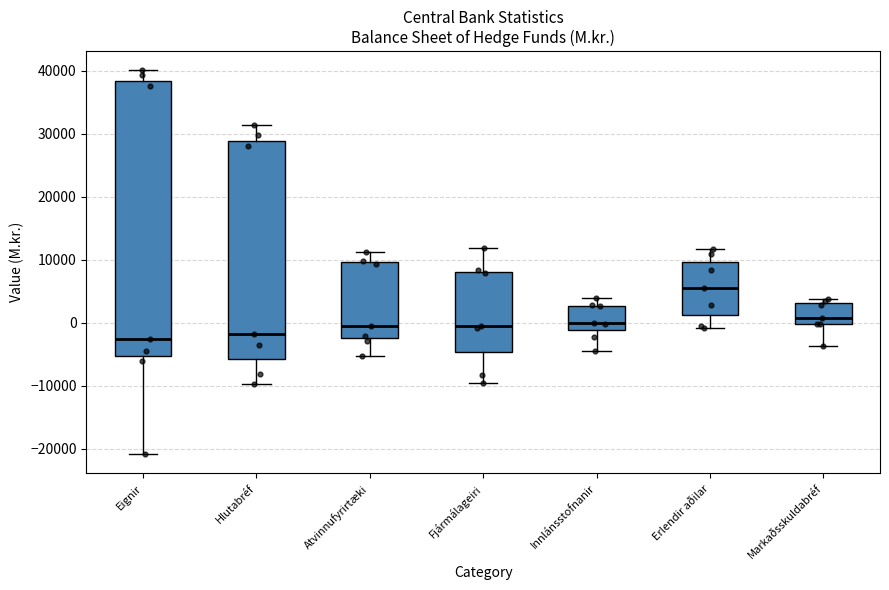

Reading left to right, transcribe this box plot: for each box, give where its median line is, the range the box spans, and where its two whiskers end, as read against the y-axis. The values are not printed on the chart, so give them approximately, as read against the axis.

Eignir: median -3000, box -5000 to 38000, whiskers -21000 to 40000
Hlutabréf: median -2000, box -6000 to 29000, whiskers -10000 to 31000
Atvinnufyrirtæki: median 0, box -2000 to 10000, whiskers -5000 to 11000
Fjármálageiri: median 0, box -5000 to 8000, whiskers -10000 to 12000
Innlánsstofnanir: median 0, box -1000 to 3000, whiskers -4000 to 4000
Erlendir aðilar: median 6000, box 1000 to 10000, whiskers -1000 to 12000
Markaðsskuldabréf: median 1000, box 0 to 3000, whiskers -4000 to 4000